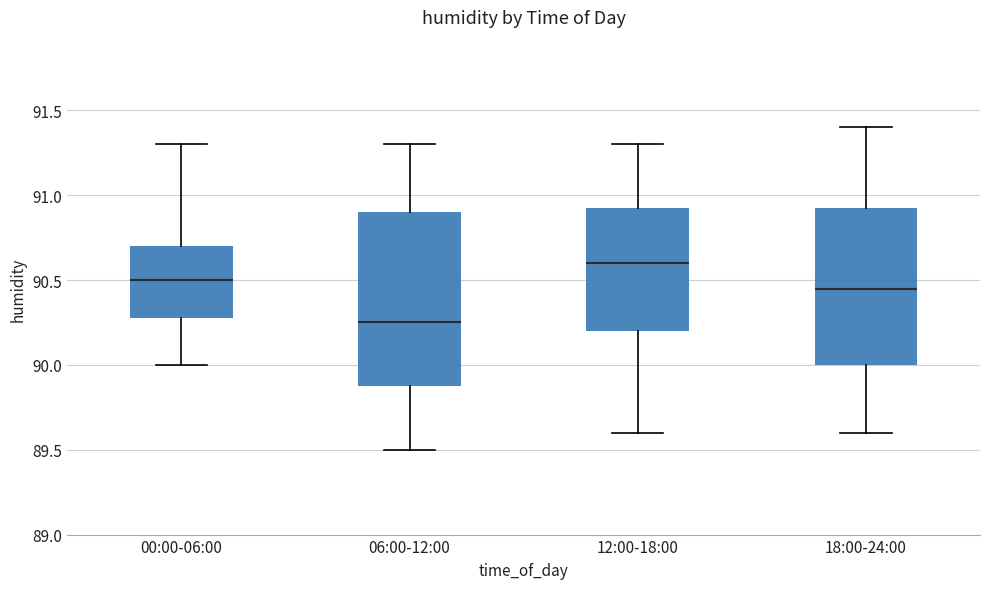

Reading left to right, transcribe this box plot: for each box, give where its median line is, the range the box spans, and where its two whiskers end, as read against the y-axis. The values are not printed on the chart, so give them approximately, as read against the axis.

00:00-06:00: median 90.50, box 90.30 to 90.70, whiskers 90.00 to 91.30
06:00-12:00: median 90.25, box 89.90 to 90.90, whiskers 89.50 to 91.30
12:00-18:00: median 90.60, box 90.20 to 90.95, whiskers 89.60 to 91.30
18:00-24:00: median 90.45, box 90.00 to 90.95, whiskers 89.60 to 91.40